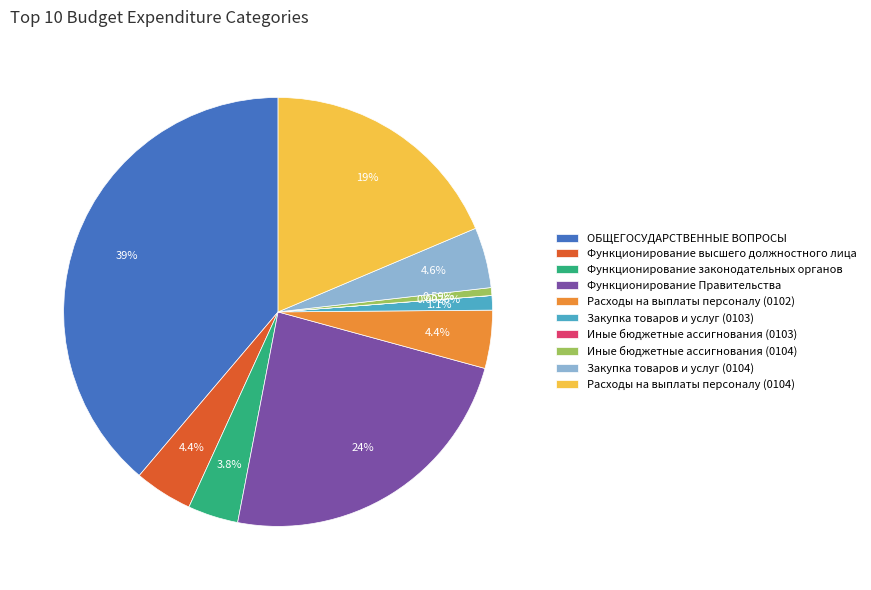

Between Закупка товаров и услуг (0104) and Функционирование законодательных органов, which is larger?

Закупка товаров и услуг (0104)